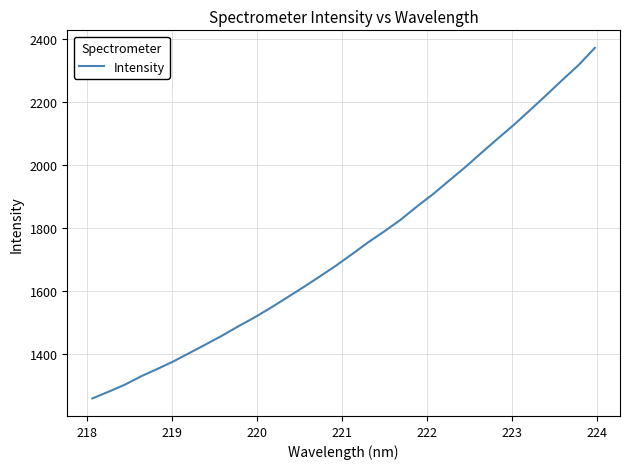

What is the greatest value displayed?

2371.6